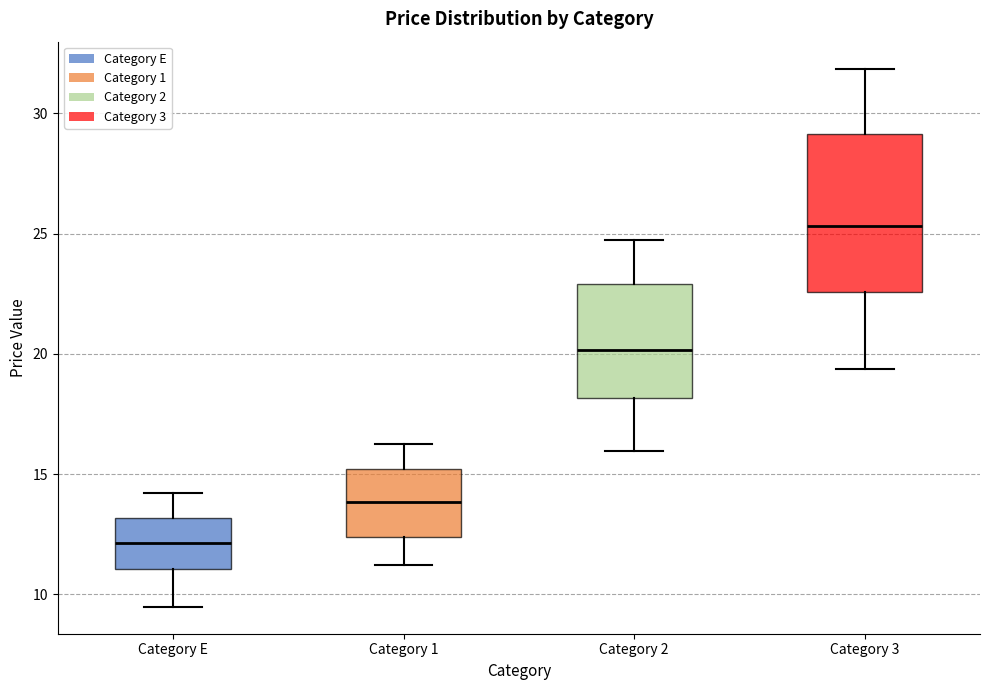

Where does the upper whisker of the box for Category 3 end on the y-axis? The values are not printed on the chart, so give them approximately, as read against the axis.

32.0